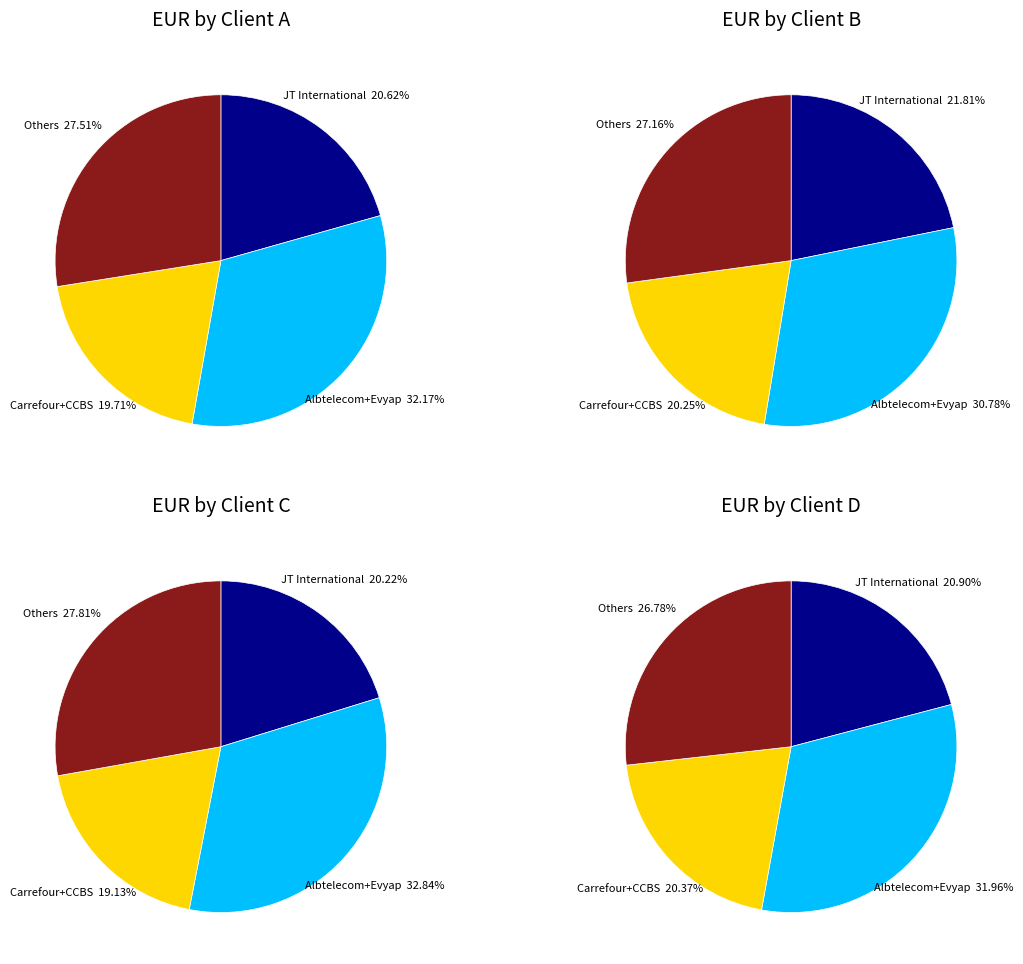

Does AirOne cost account for over 50% of the chart?

No